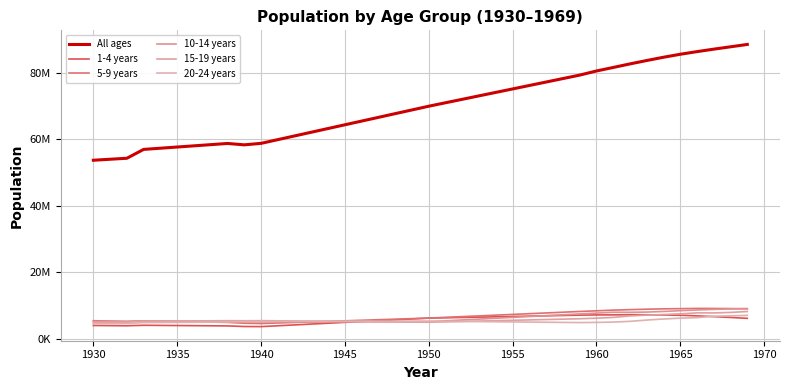

Does the chart have visible grid lines?

Yes